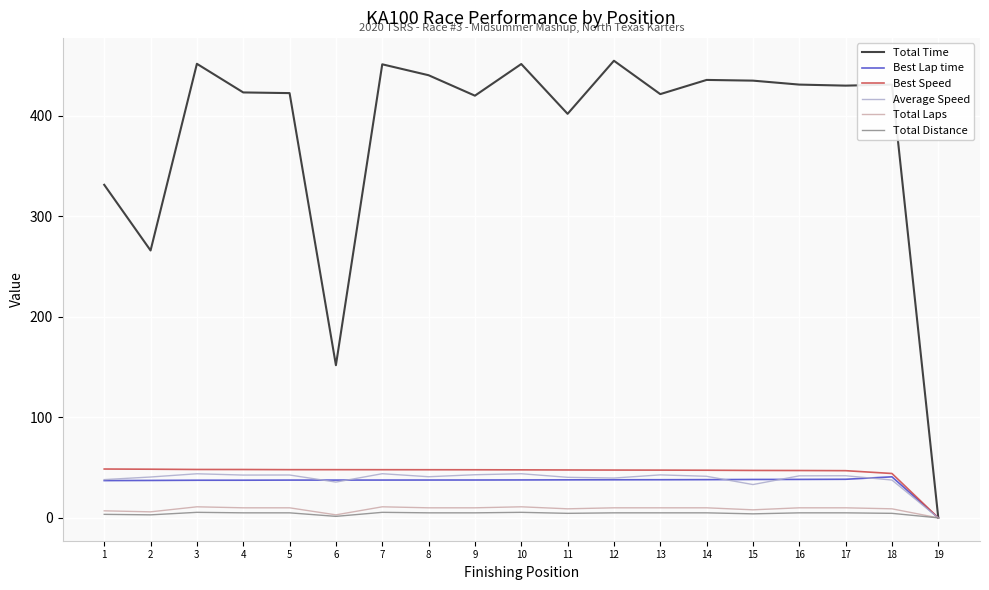

At which label does Total Time first exceed 429?

3